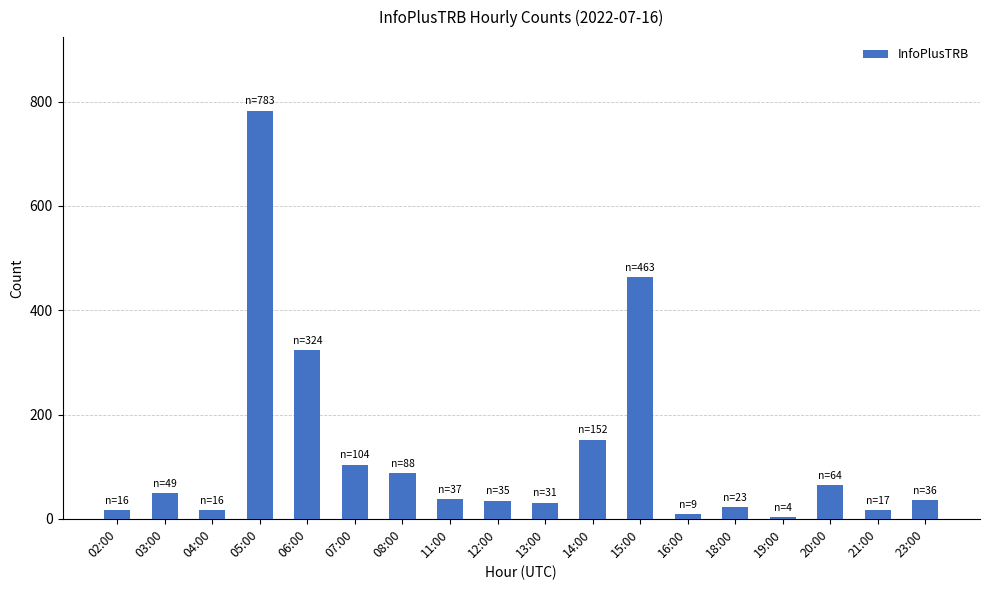

What position from the right is 23:00?

1